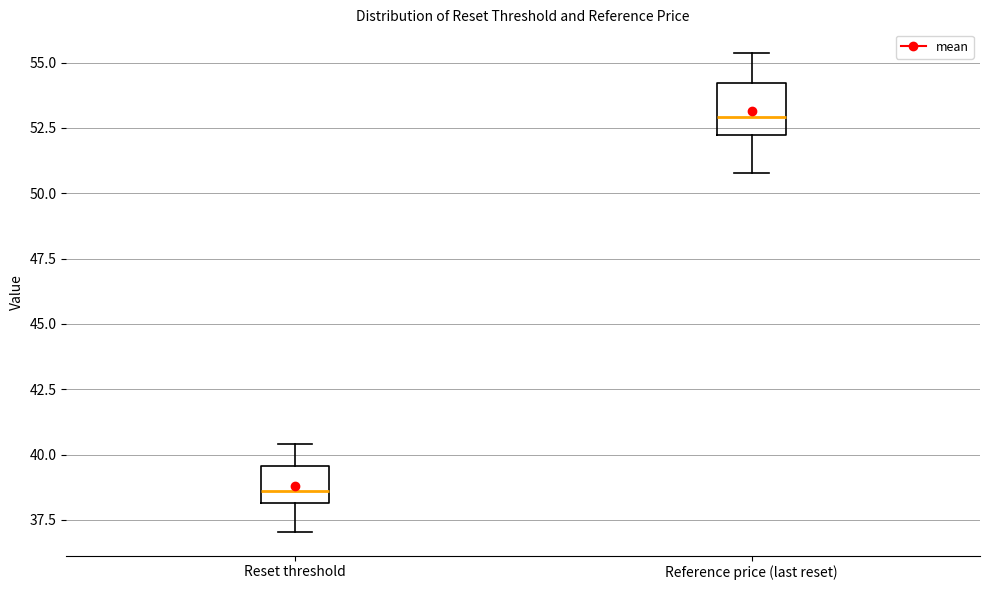

Reading left to right, read every box against the y-axis: the position of its median line, the range the box covers, and the ends of its whiskers. The values are not printed on the chart, so give them approximately, as read against the axis.

Reset threshold: median 38.5, box 38.0 to 39.5, whiskers 37.0 to 40.5
Reference price (last reset): median 53.0, box 52.0 to 54.0, whiskers 51.0 to 55.5